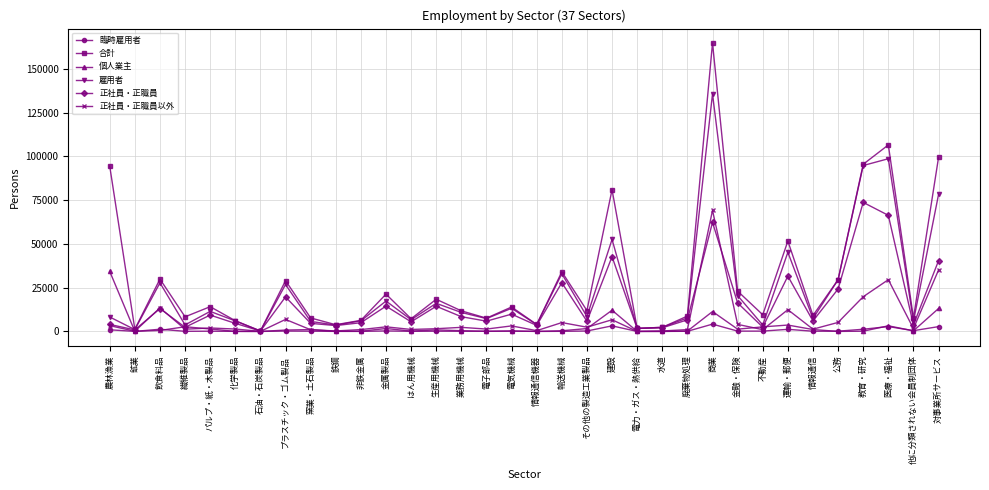

How many lines are shown in the chart?

6